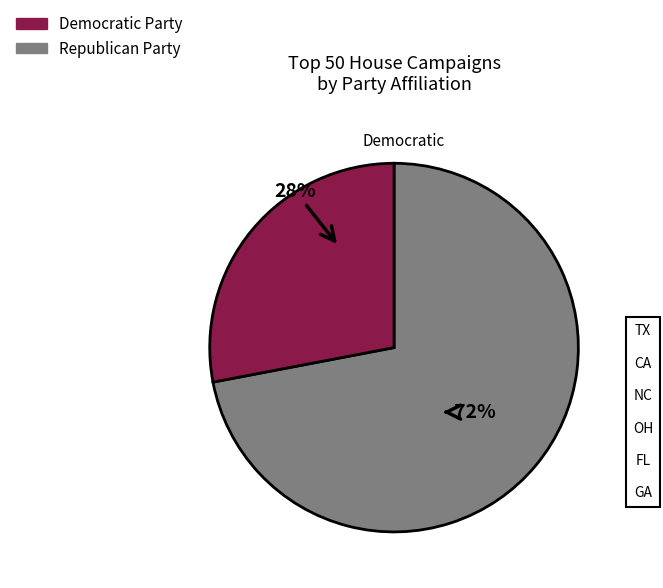

To the nearest percent, what is the difference between the largest and smallest slice percentages?

44%